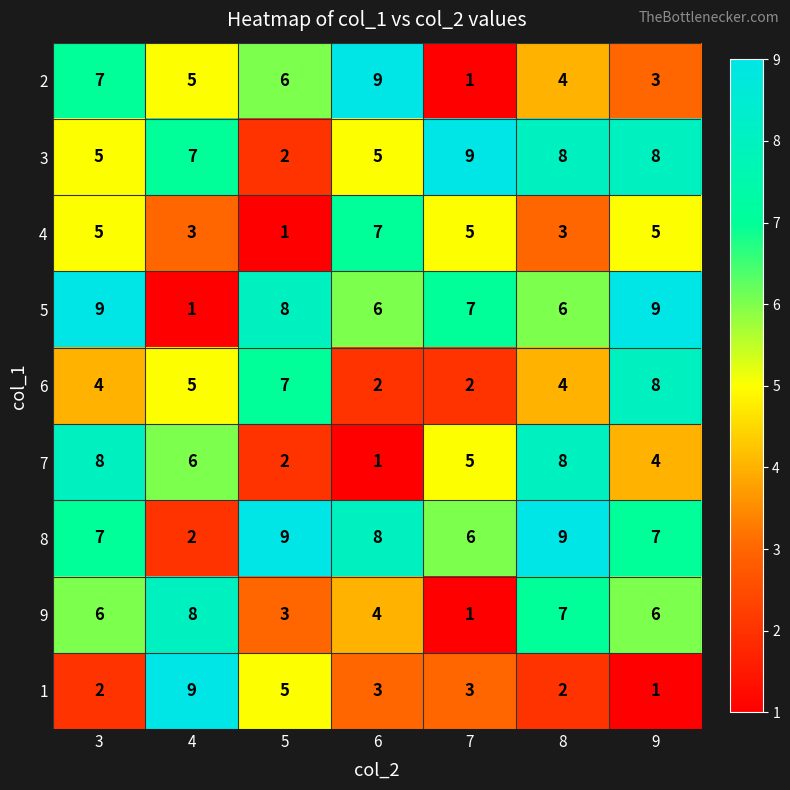

Is it true that 5 equals 2 at 4?

False